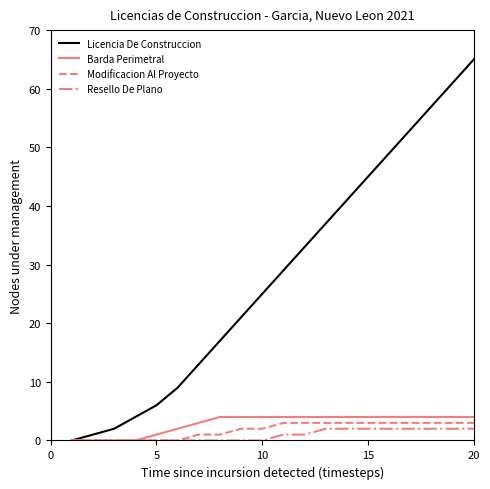

Which series has the largest range (max minus min)?

Licencia De Construccion